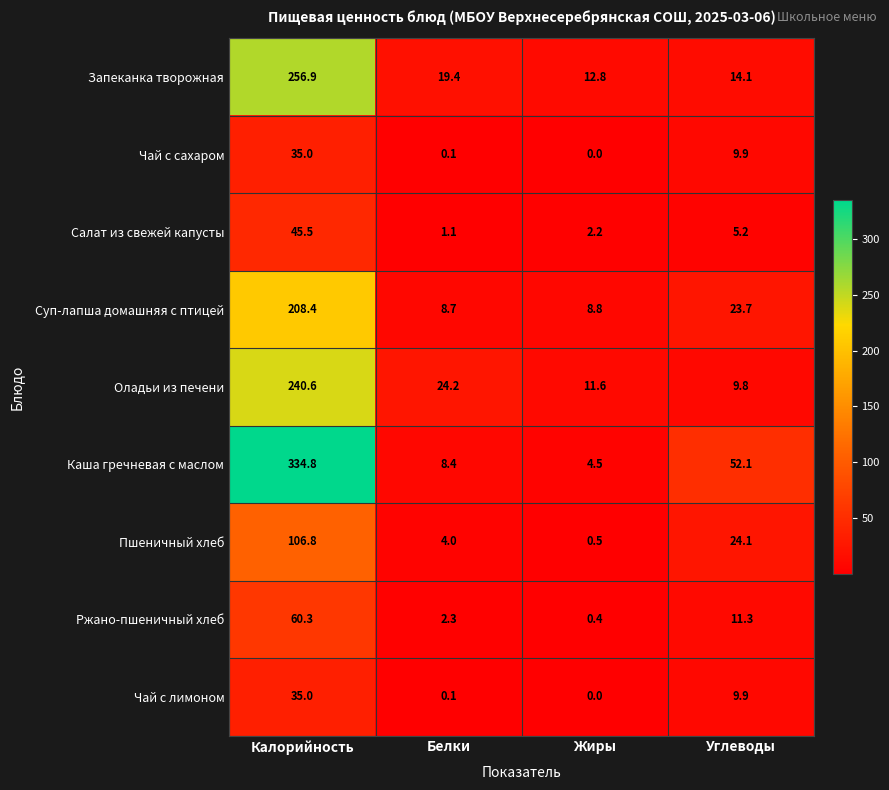

Rank the categories by Чай с лимоном value from lowest to highest.

Жиры, Белки, Углеводы, Калорийность